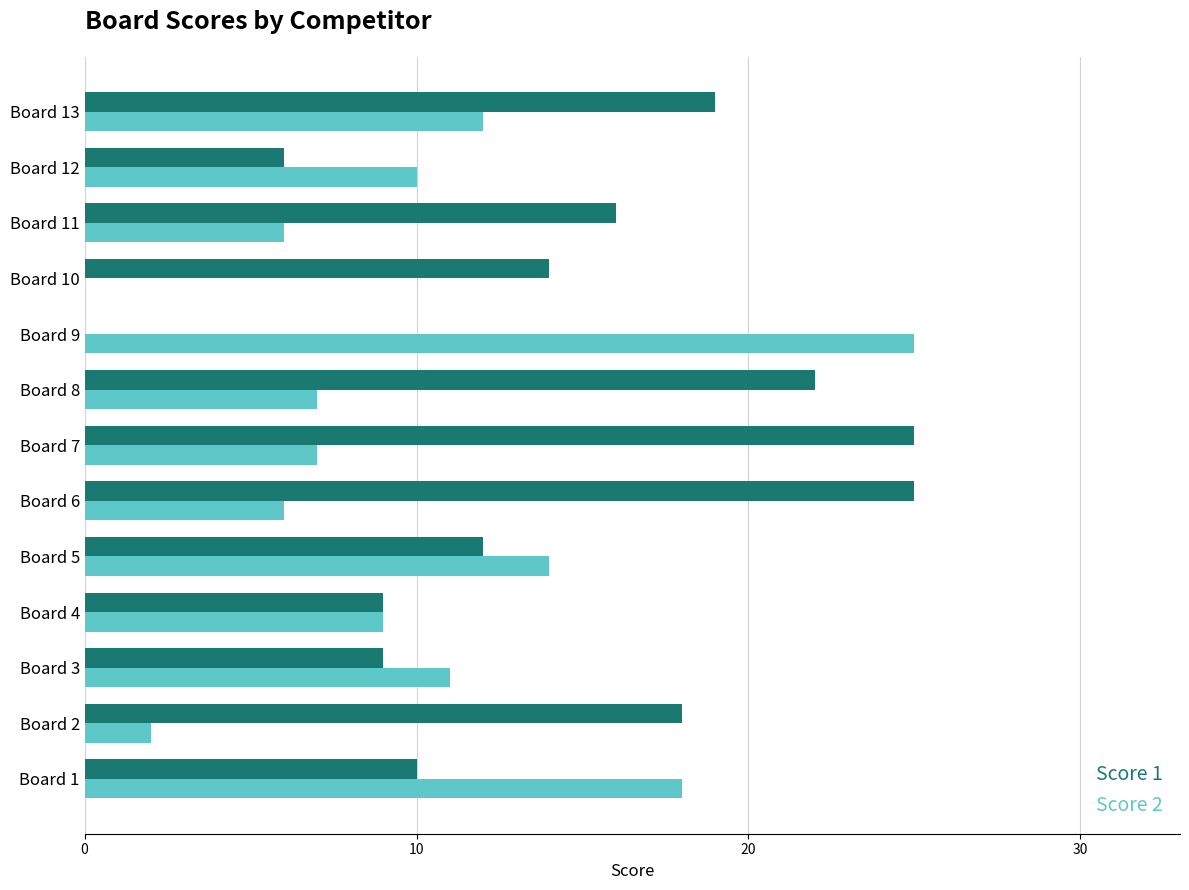

Which series changed the most between Board 2 and Board 12?

Score 1